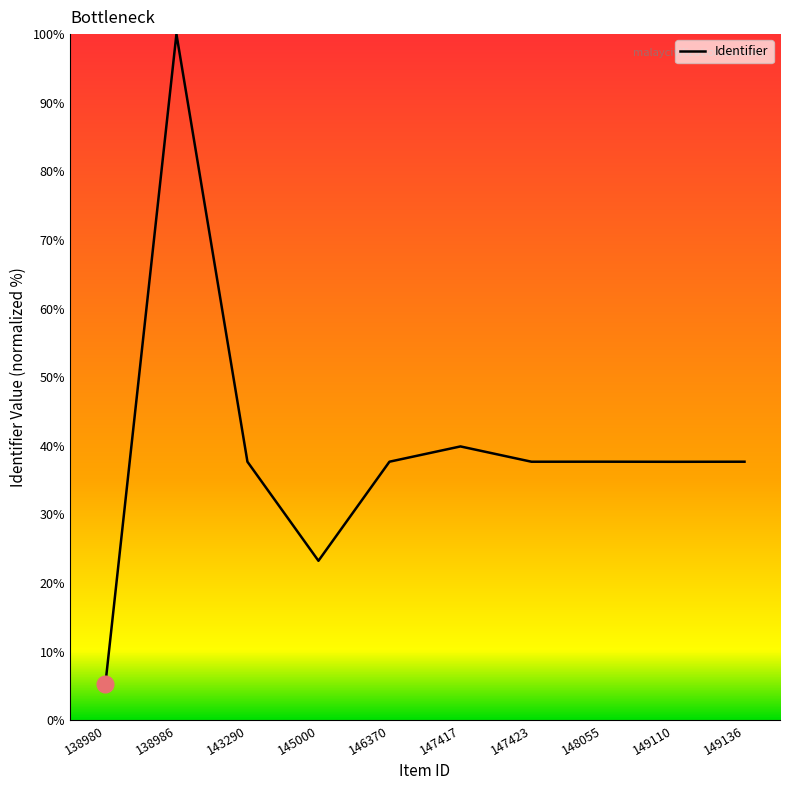

At which category does the chart reach its peak across all series?

138986